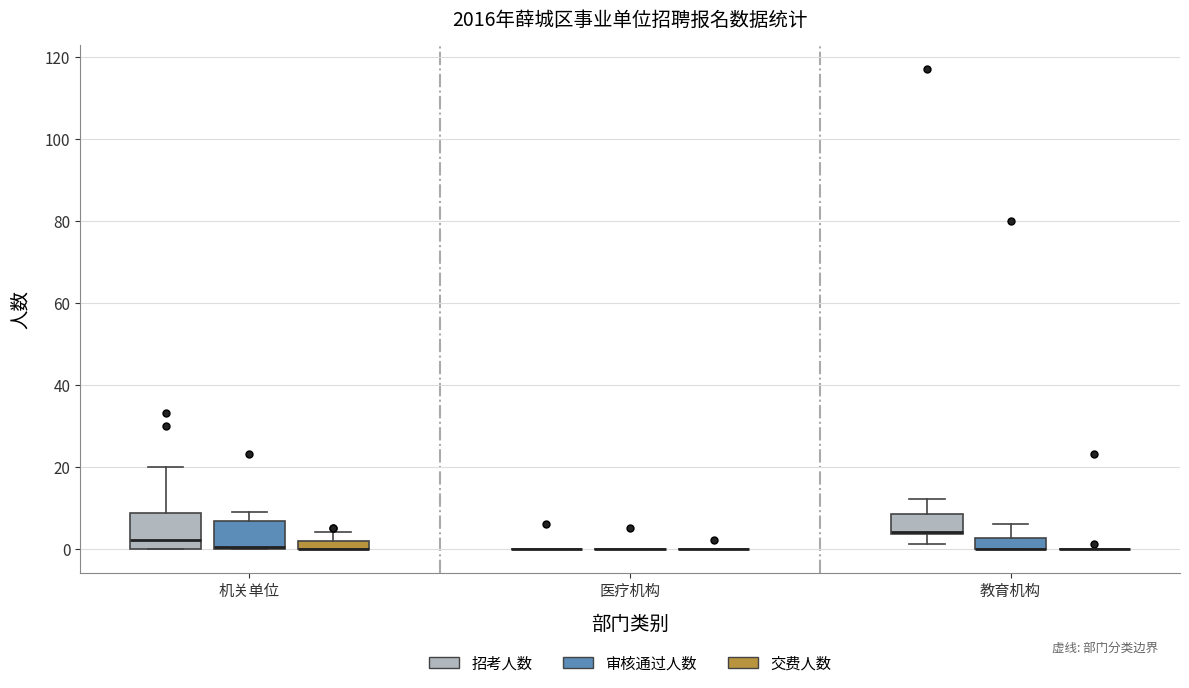

Which box is the tallest, from its lower edge to its upper edge?

机关单位 (招考人数)